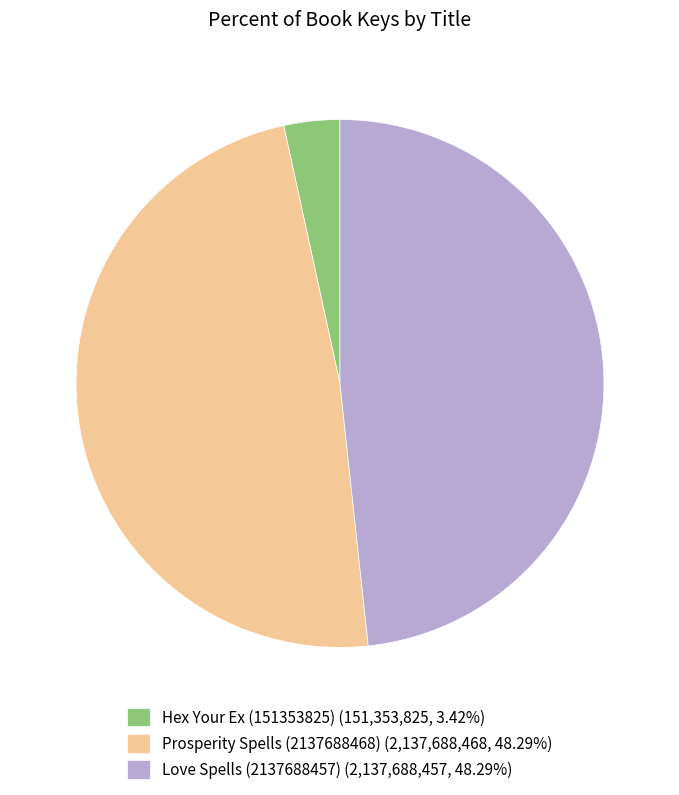

Do Prosperity Spells (2137688468) (2,137,688,468, 48.29%) and Hex Your Ex (151353825) (151,353,825, 3.42%) together represent more than half of the pie?

Yes